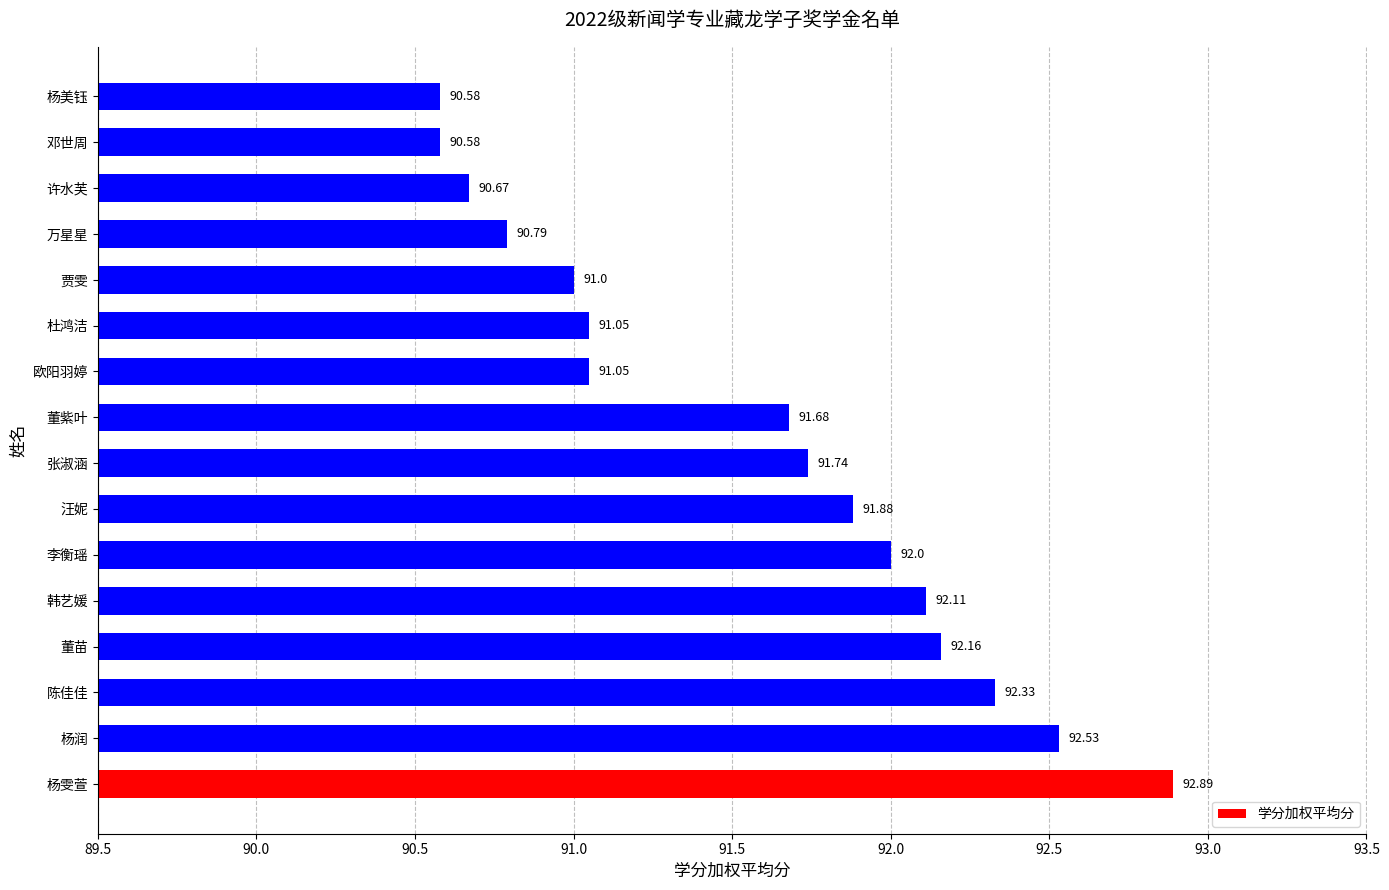

At which label is the value closest to 91?

贾雯